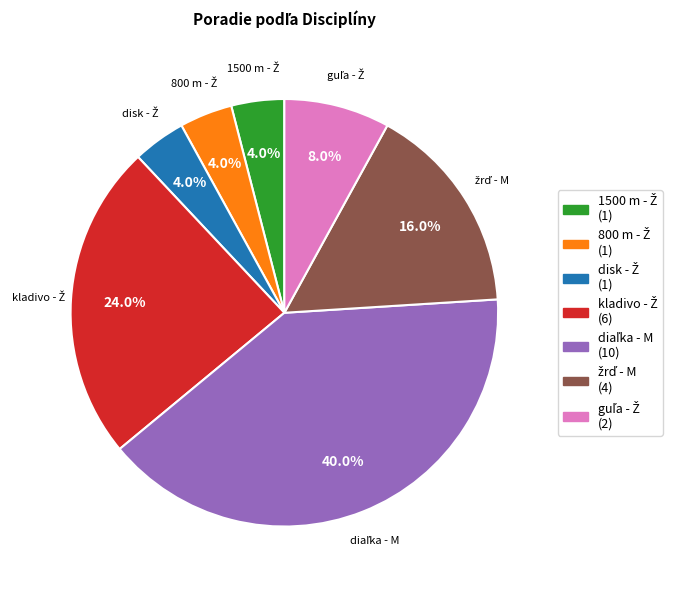

Does any single category account for the majority?

No